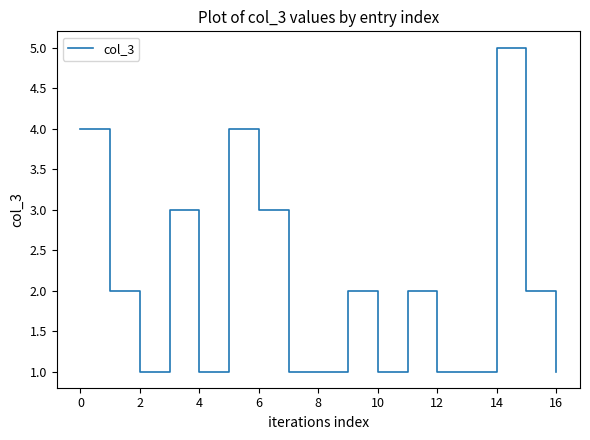

What is the maximum value shown in the chart?

5